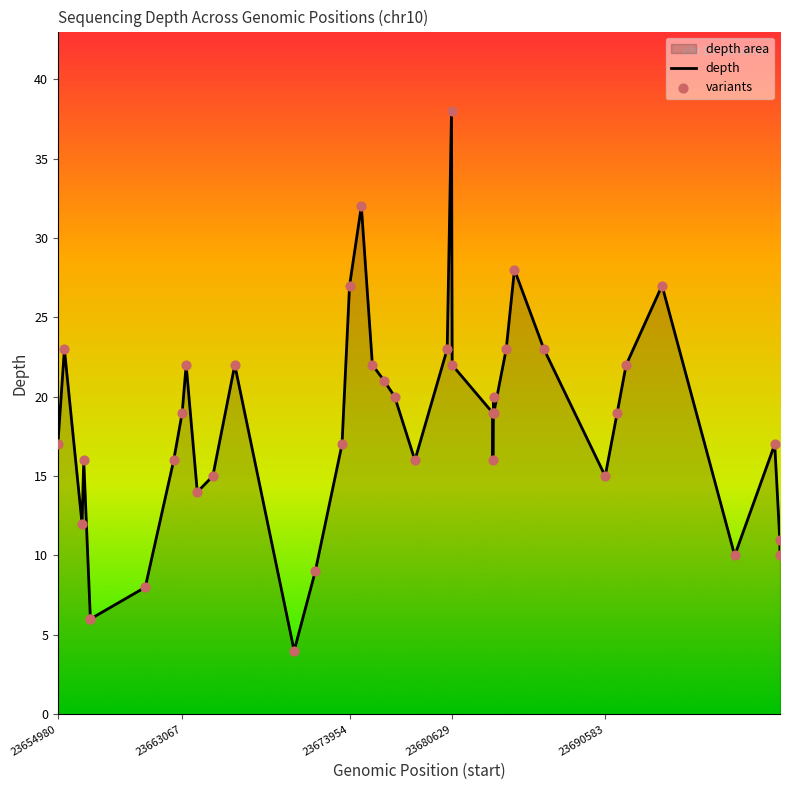

Which series contains the highest Y value?

depth